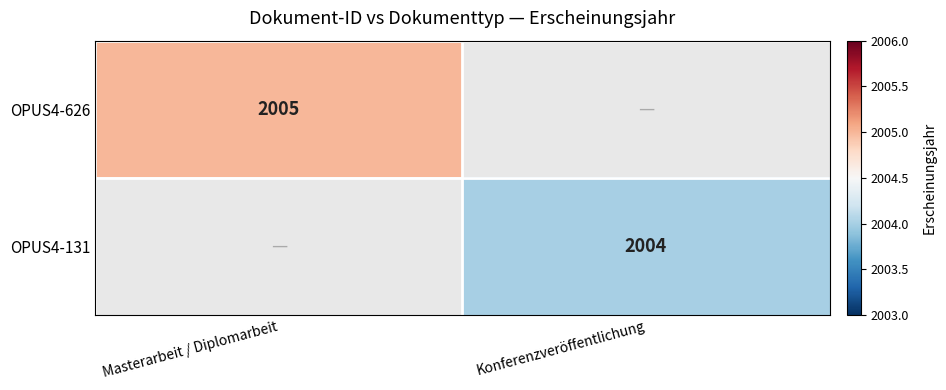

True or false: OPUS4-131 has a value of 2004 at Konferenzveröffentlichung.

True